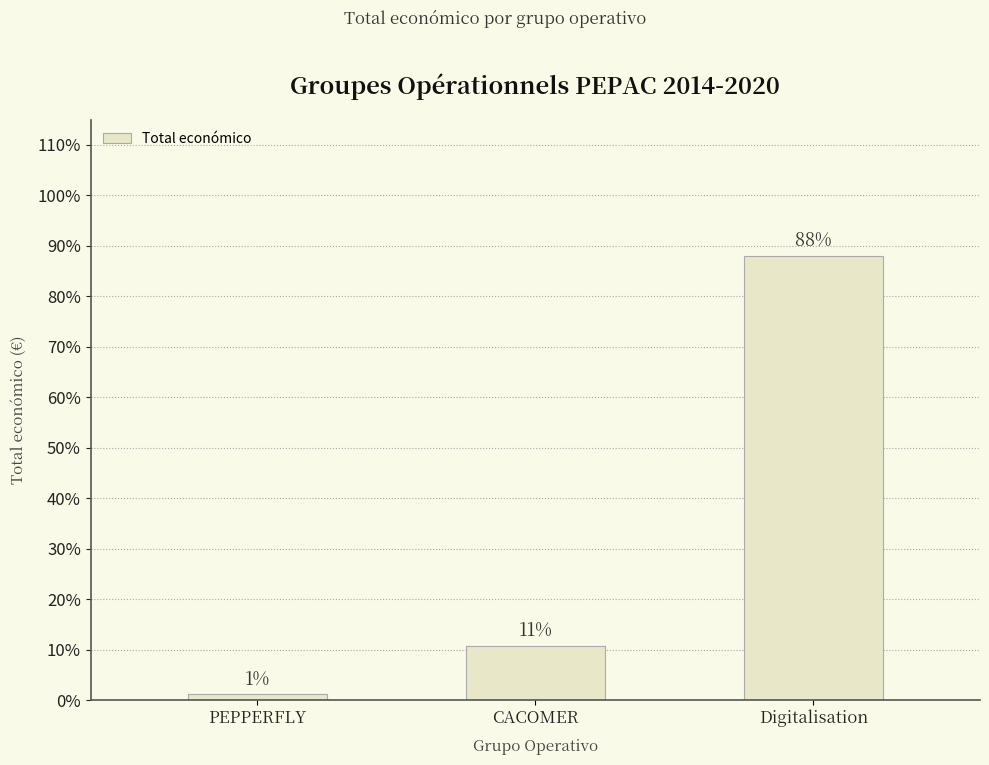

What is the label of the 3rd bar from the left?

Digitalisation